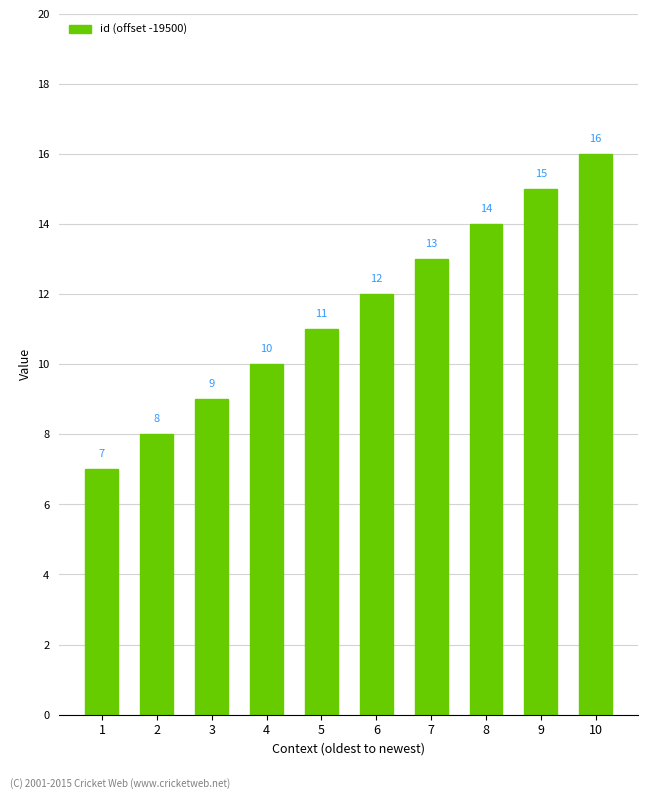

Which label corresponds to the largest value in the chart?

10